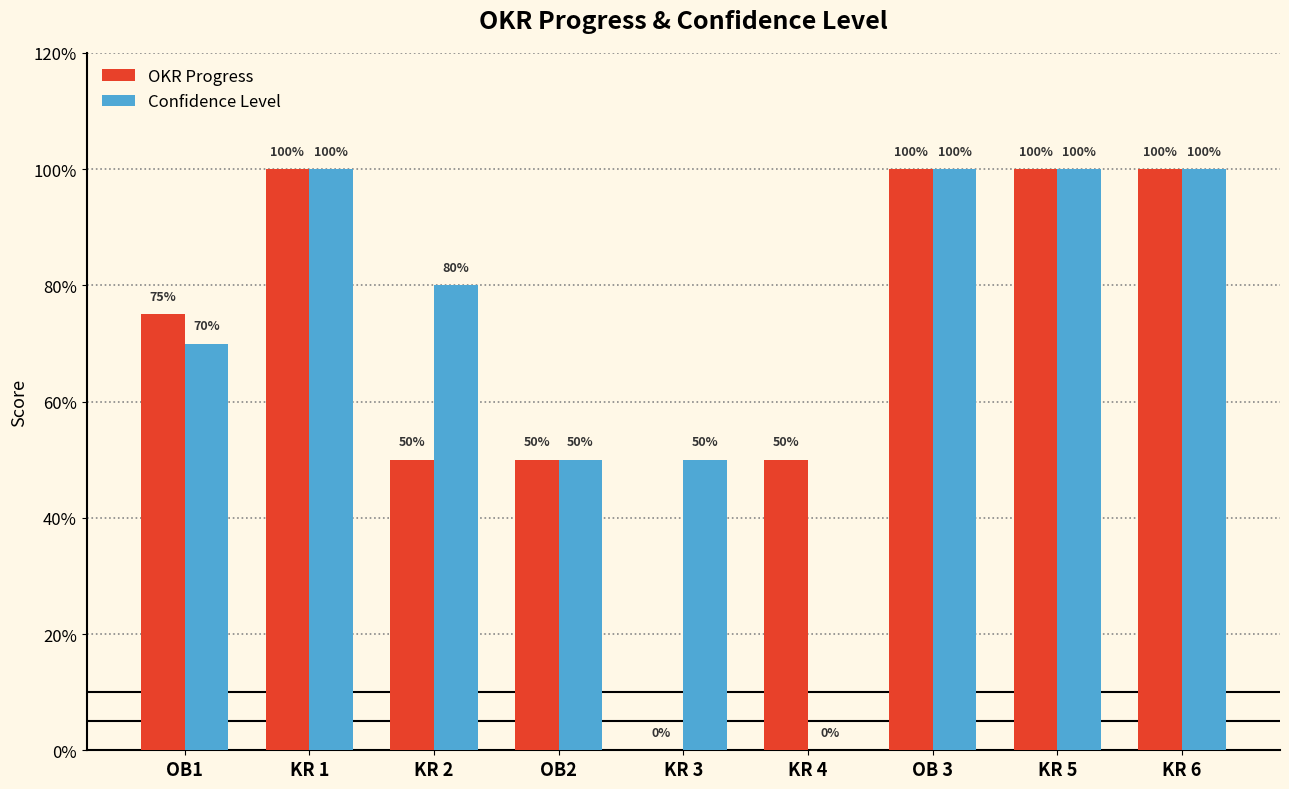

Reading left to right, list all the values displayed in this chart.

OKR Progress: 0.8	1.0	0.5	0.5	0.0	0.5	1.0	1.0	1.0
Confidence Level: 0.7	1.0	0.8	0.5	0.5	0.0	1.0	1.0	1.0